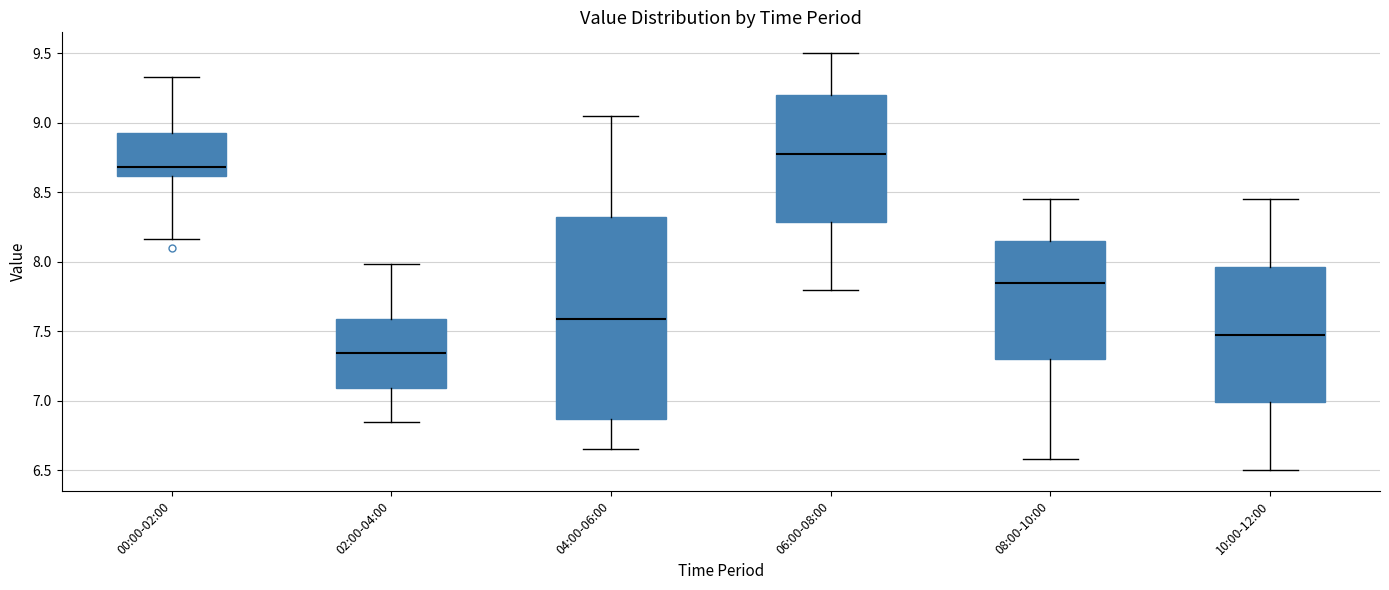

Where is the upper edge of the box for 04:00-06:00 on the y-axis? The values are not printed on the chart, so give them approximately, as read against the axis.

8.30